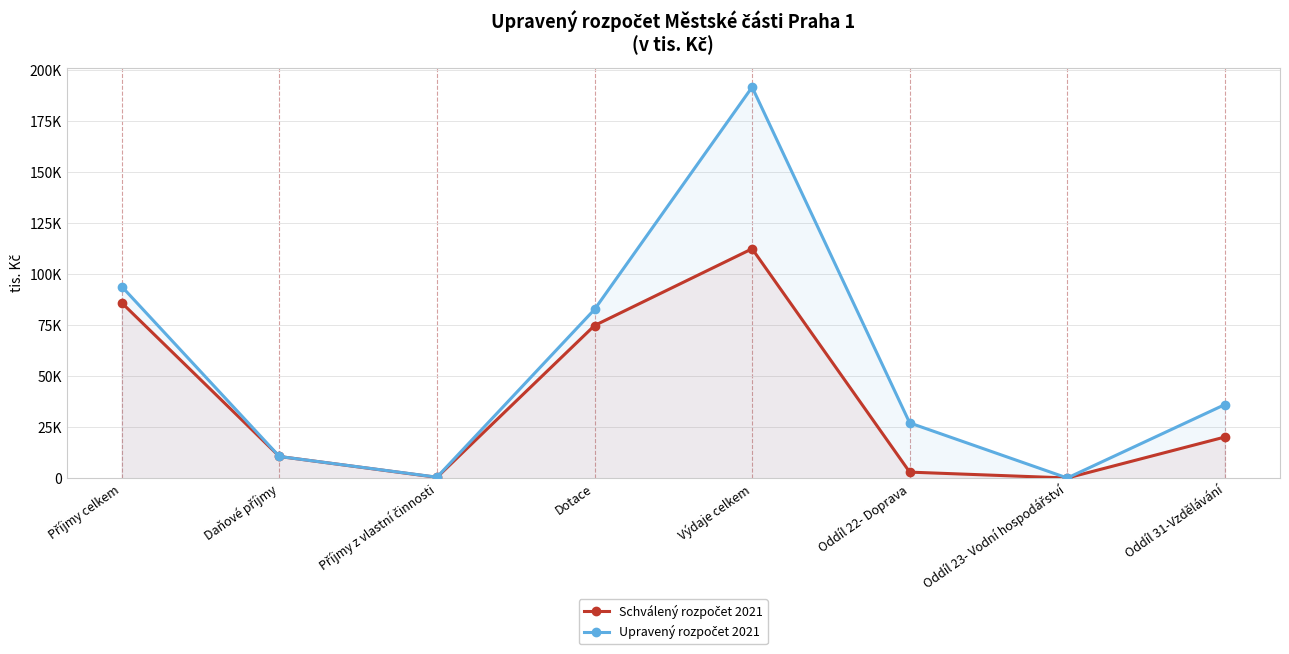

What is the label of the 7th point from the left?

Oddíl 23- Vodní hospodářství